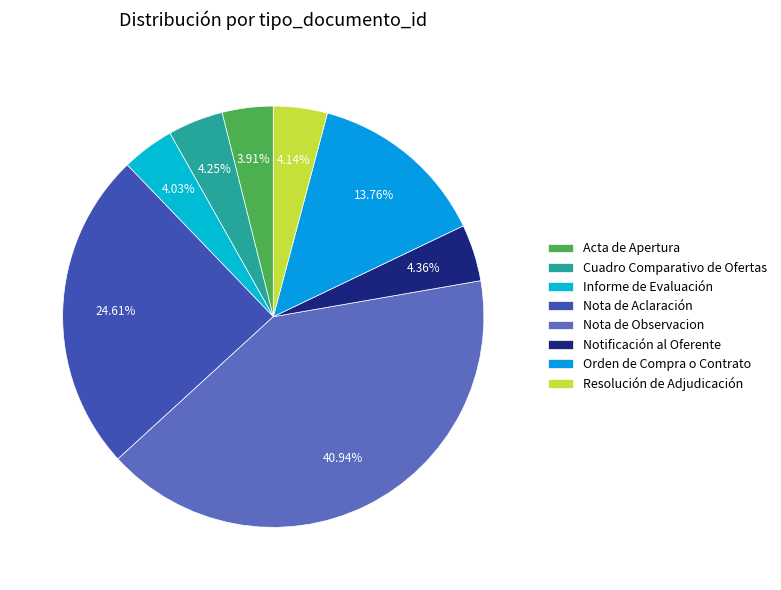

Which has a higher value, Cuadro Comparativo de Ofertas or Nota de Observacion?

Nota de Observacion